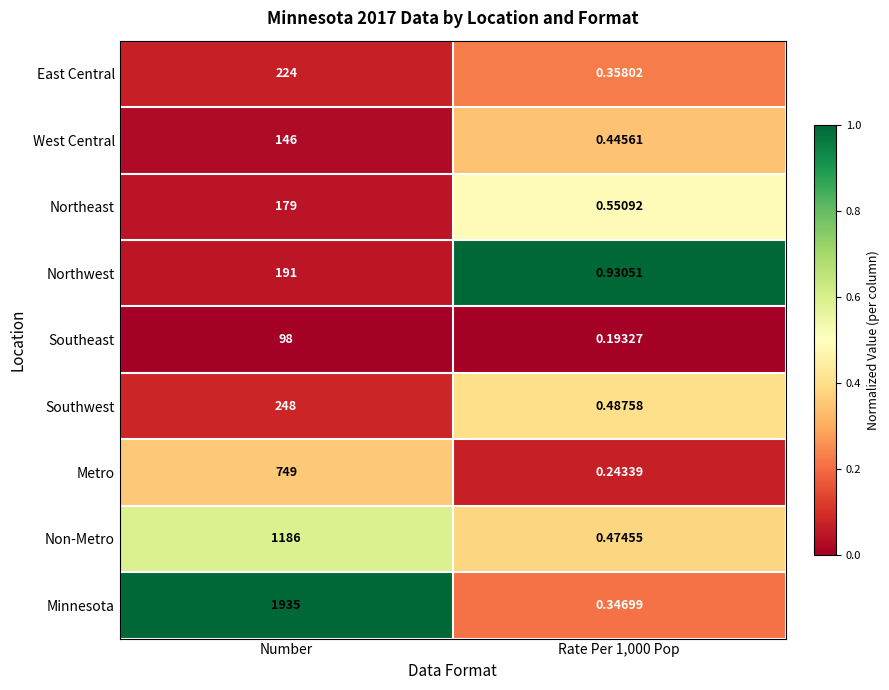

Count the number of categories in the chart.

2